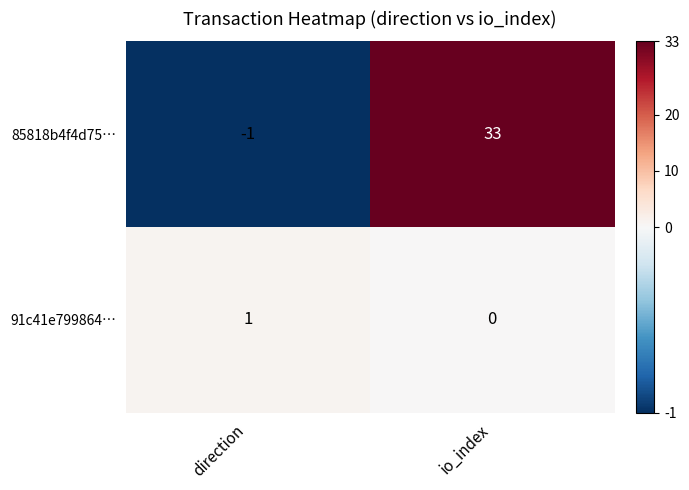

How many values in the 91c41e799864… series are below 1?

1